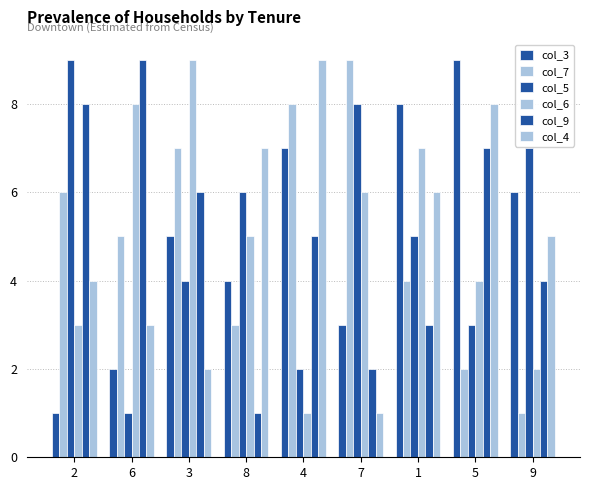

What position from the right is 1?

3